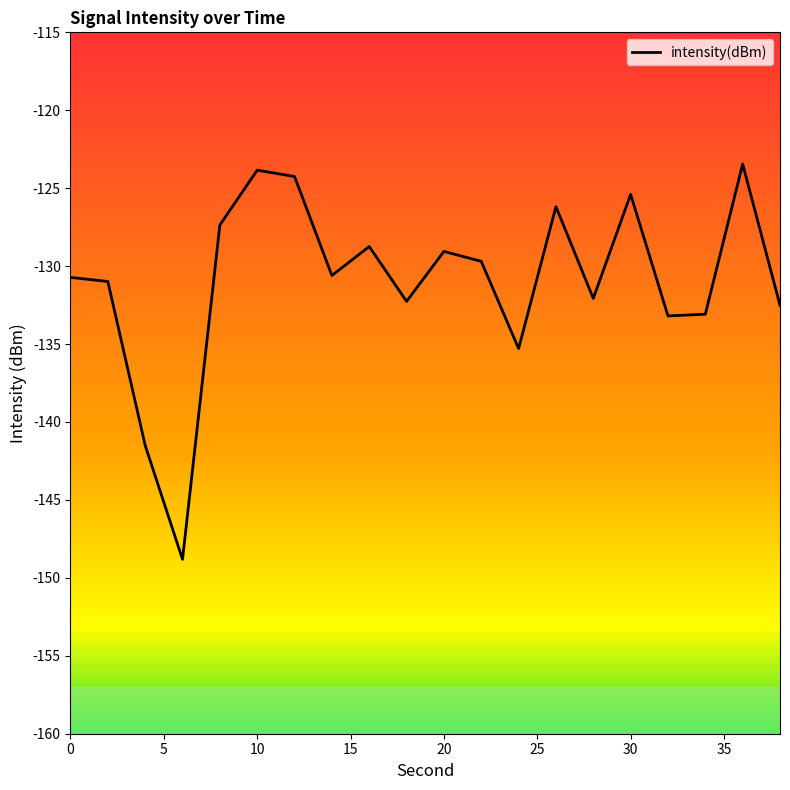

What is the difference between the second highest and second lowest values?

17.7